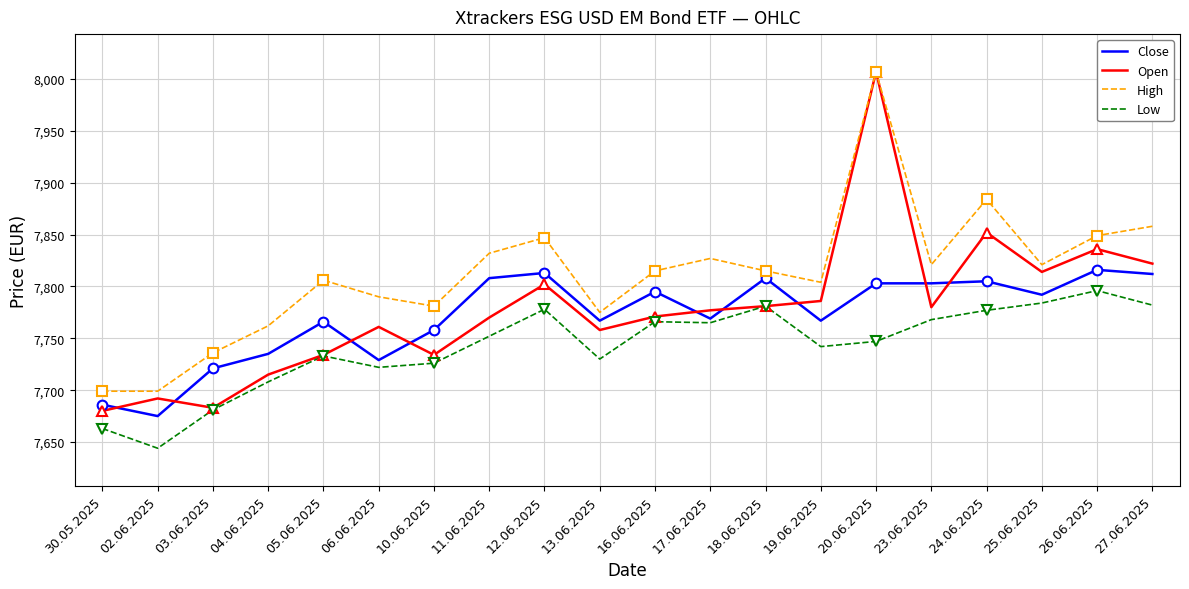

What is the average value of the Close series?

7771